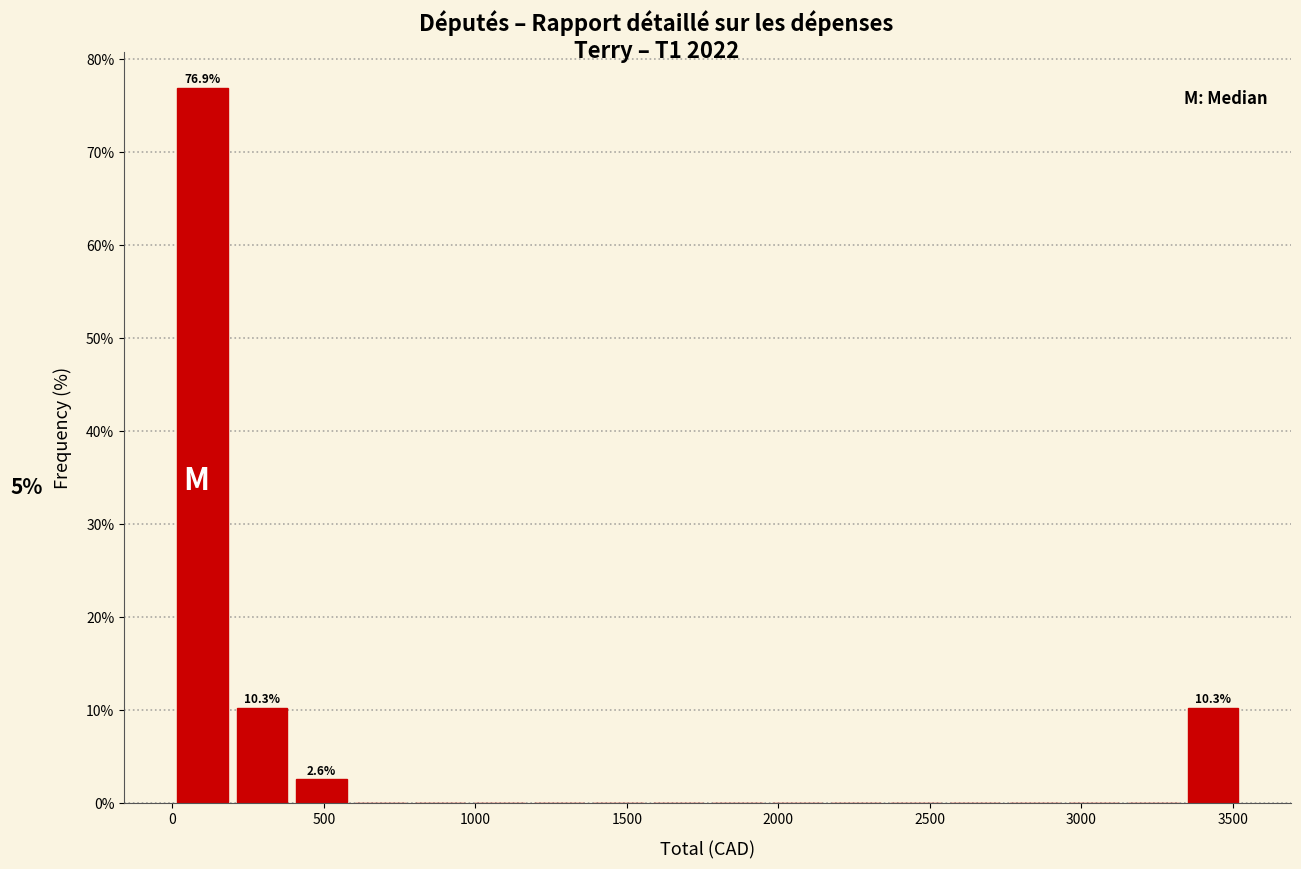

Around what value on the x-axis is the tallest bar? Give the approximate position of its centre, as read against the axis.

100